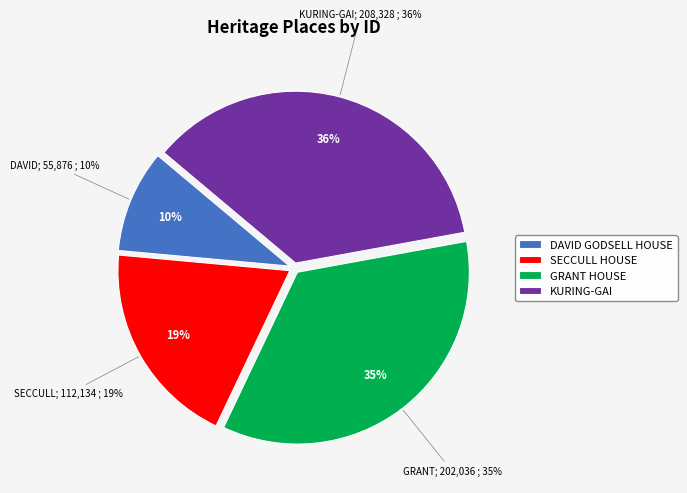

To the nearest percent, what portion does DAVID GODSELL HOUSE represent?

10%